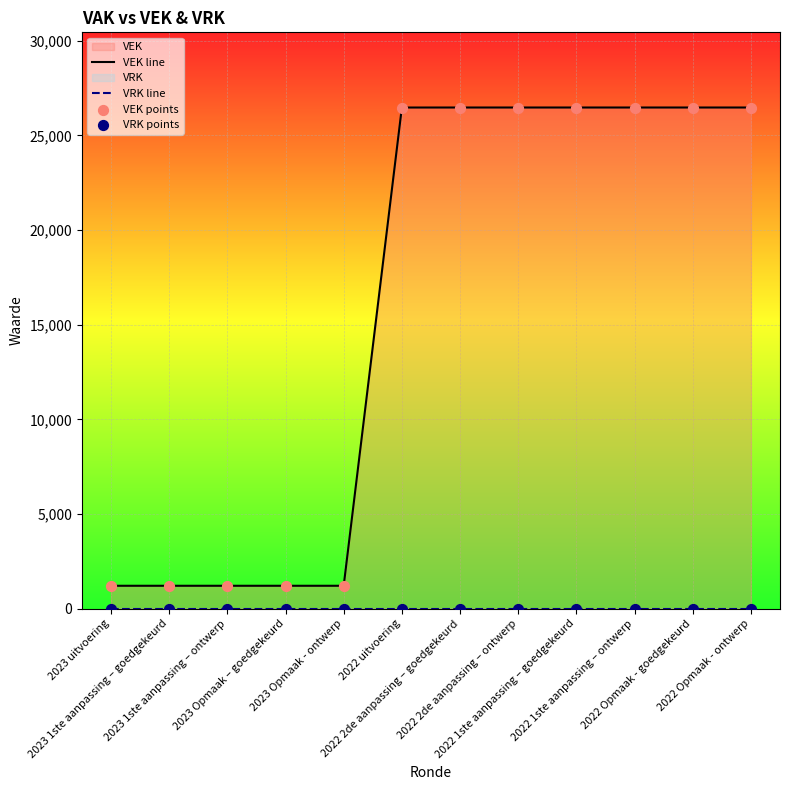

Which series has the largest total across all categories?

VEK line